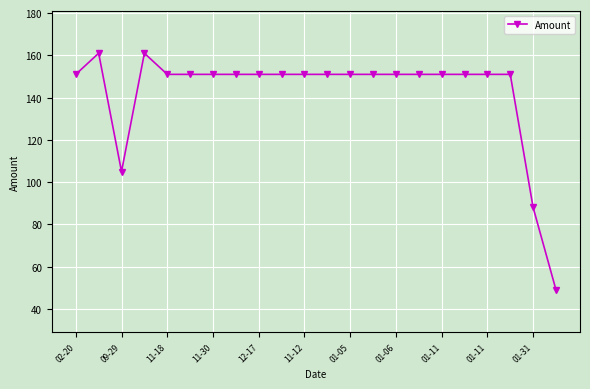

What is the value of the 14th point from the left?

151